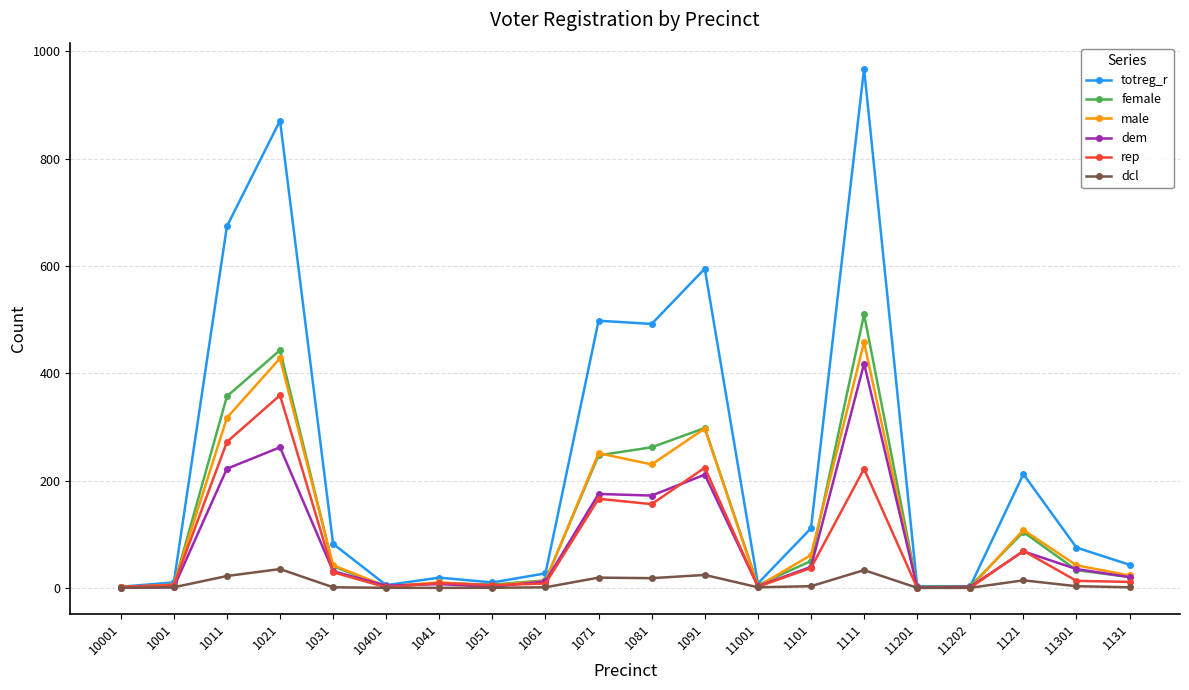

Where is the first local maximum for male?

1021